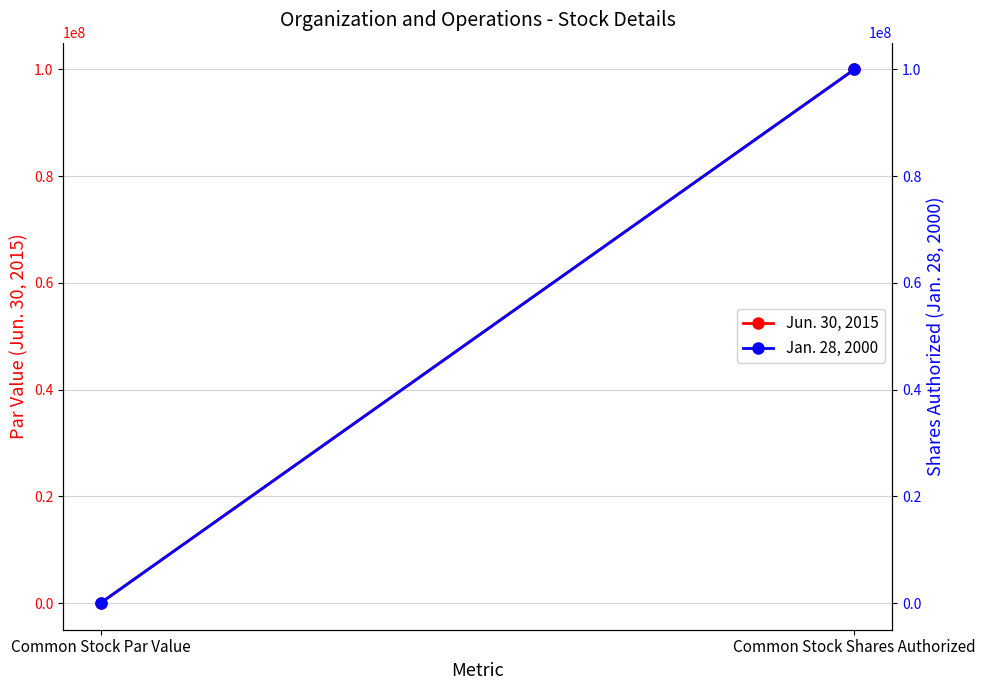

What are all the series names shown in the legend?

Jun. 30, 2015, Jan. 28, 2000